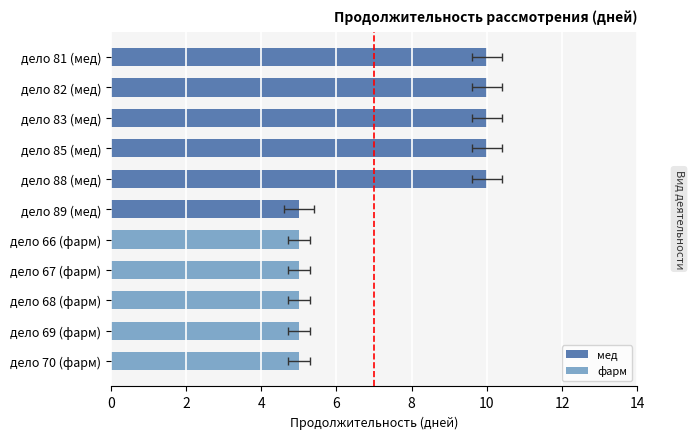

Count the values in the range 10 to 11.

5